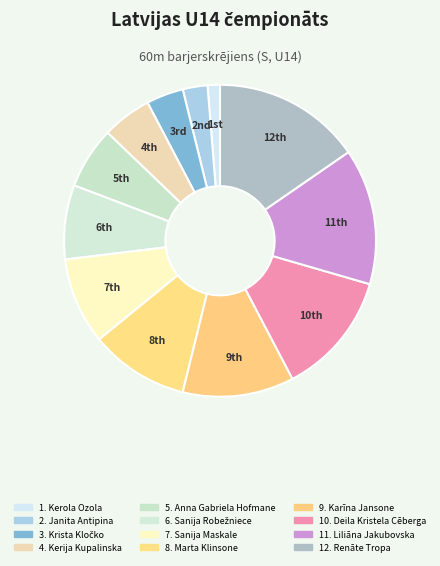

How many segments does this pie chart have?

12